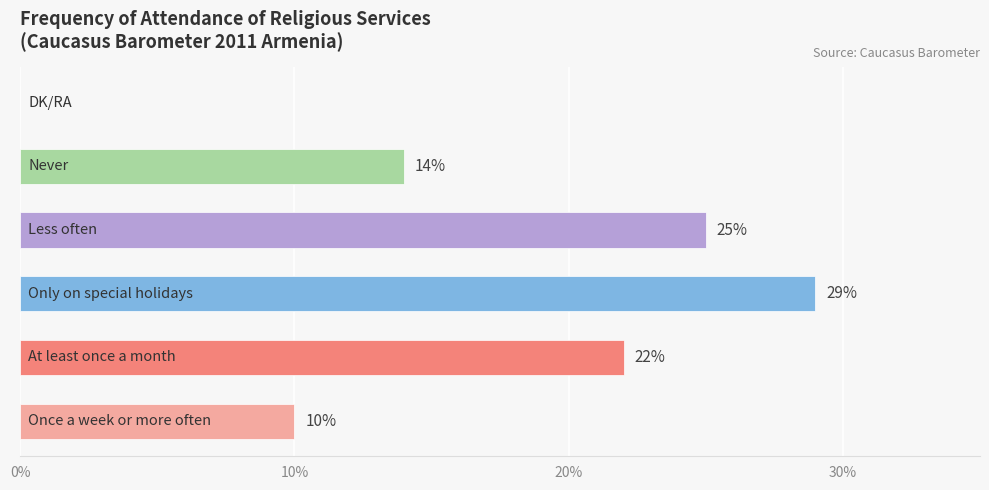

What is the greatest value displayed?

29